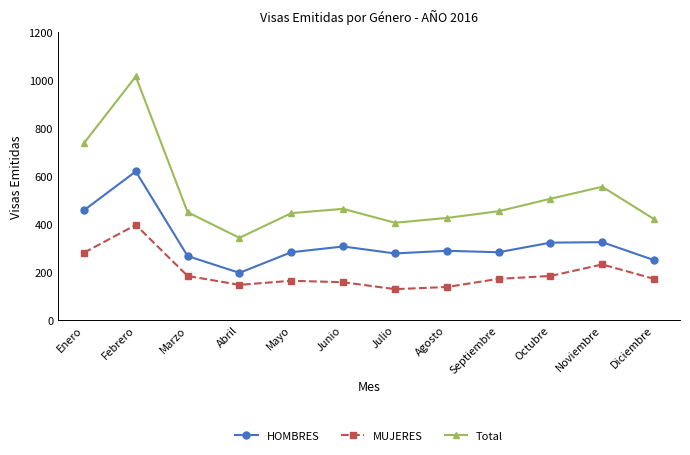

True or false: MUJERES and Total cross at least once.

False